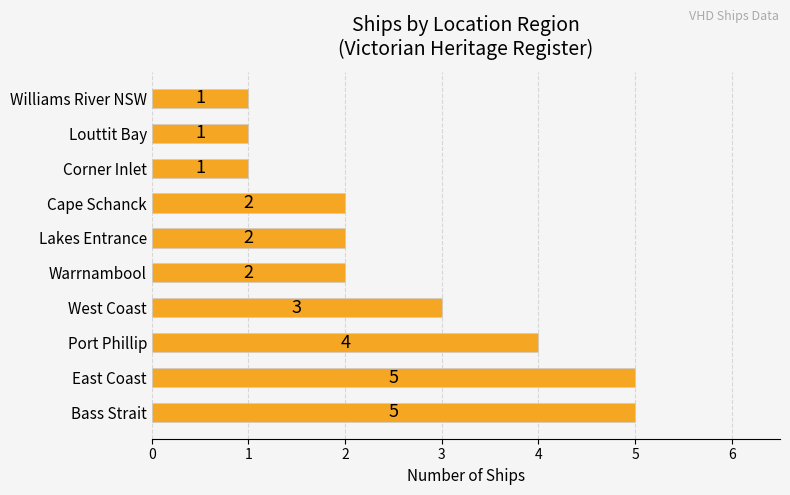

What is the sum of all values?

26